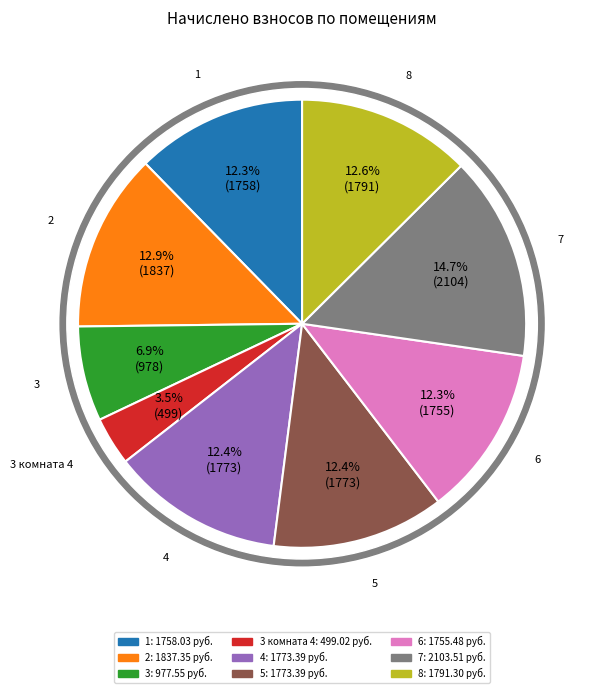

To the nearest percent, what is the difference between the largest and smallest slice percentages?

11%